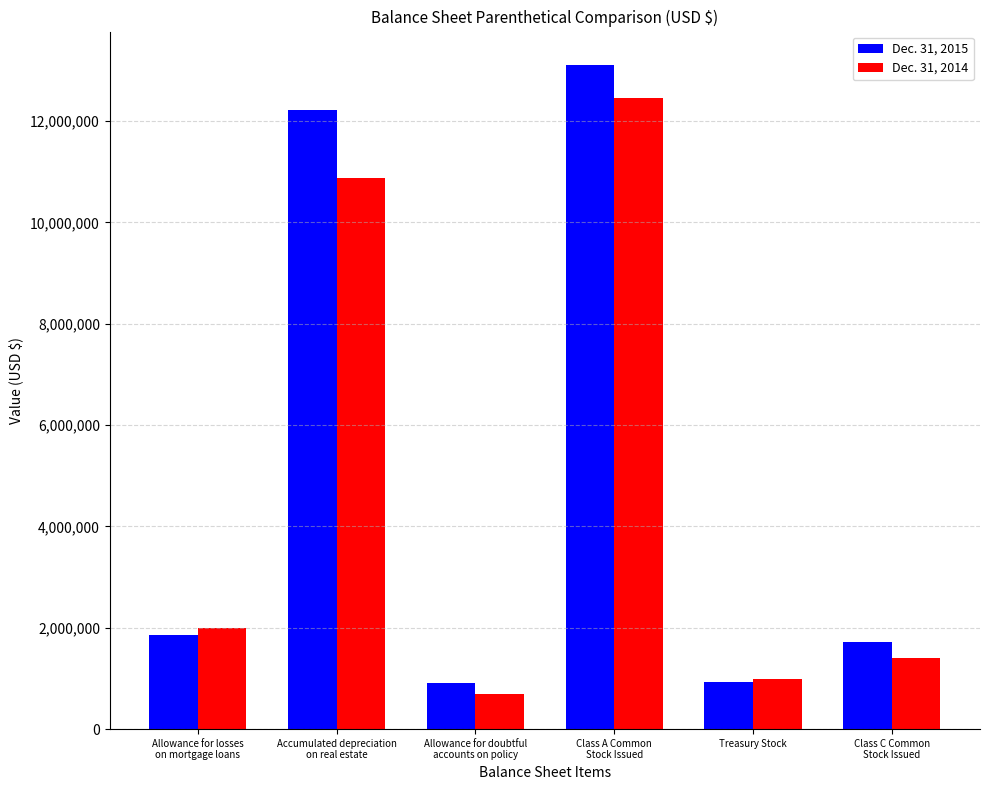

Is the value of Dec. 31, 2014 at Class C Common
Stock Issued greater than the value of Dec. 31, 2015 at Class A Common
Stock Issued?

No